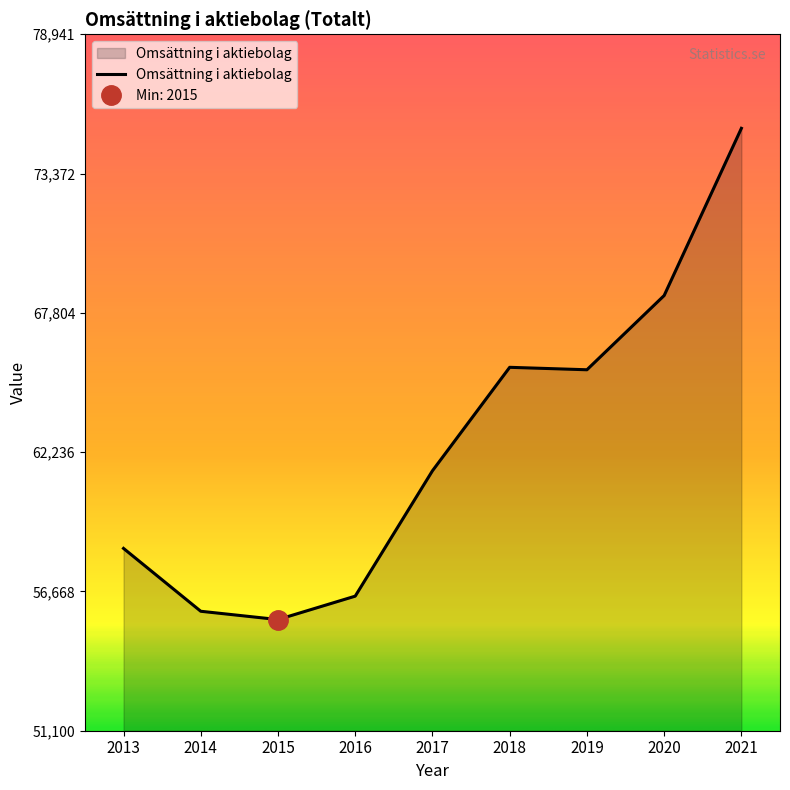

True or false: the data shows 61492 at 2017.

True